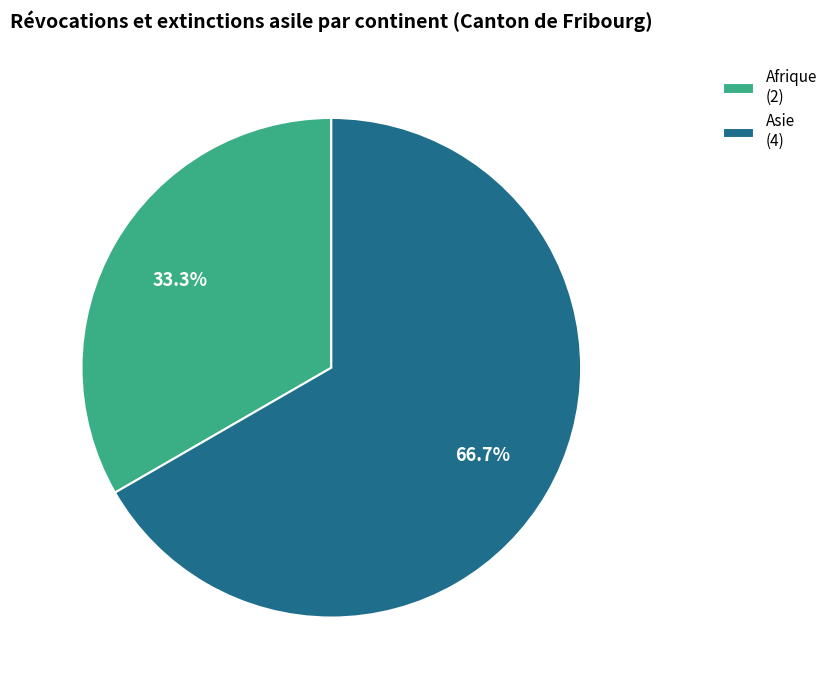

What is the ratio of the value at Afrique to the value at Asie?

0.5